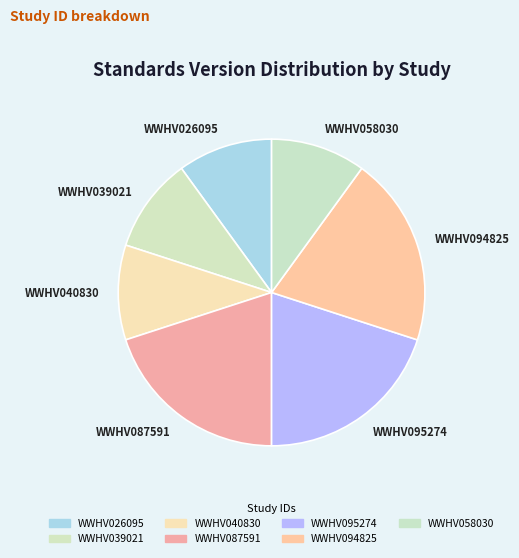

Do WWHV040830 and WWHV087591 together represent more than half of the pie?

No